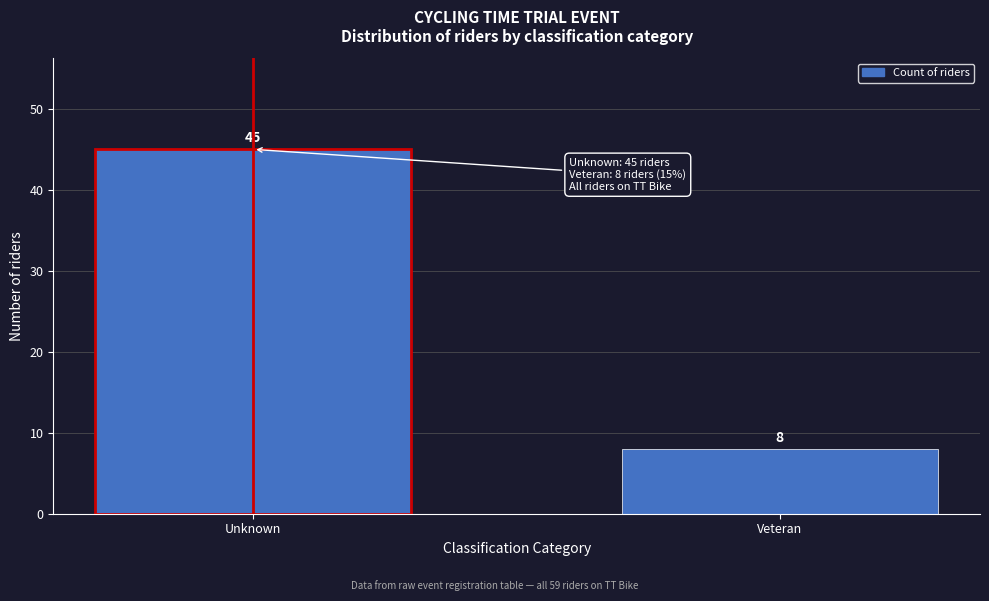

Reading right to left, what are all the values shown in this chart?

Veteran=8	Unknown=45